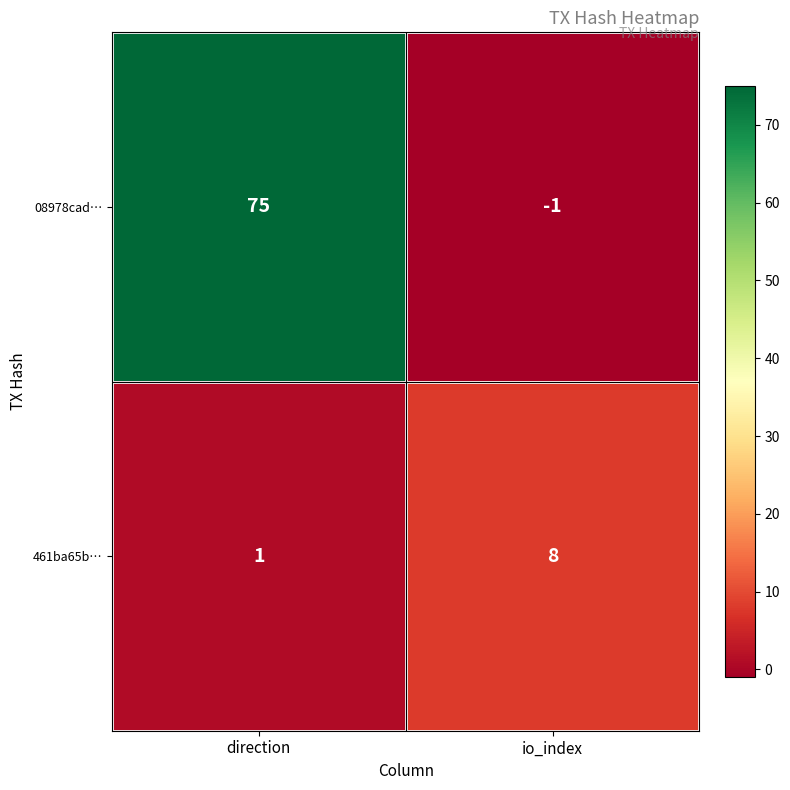

Reading left to right, what are all the values shown in this chart?

08978cad…: 75	-1
461ba65b…: 1	8